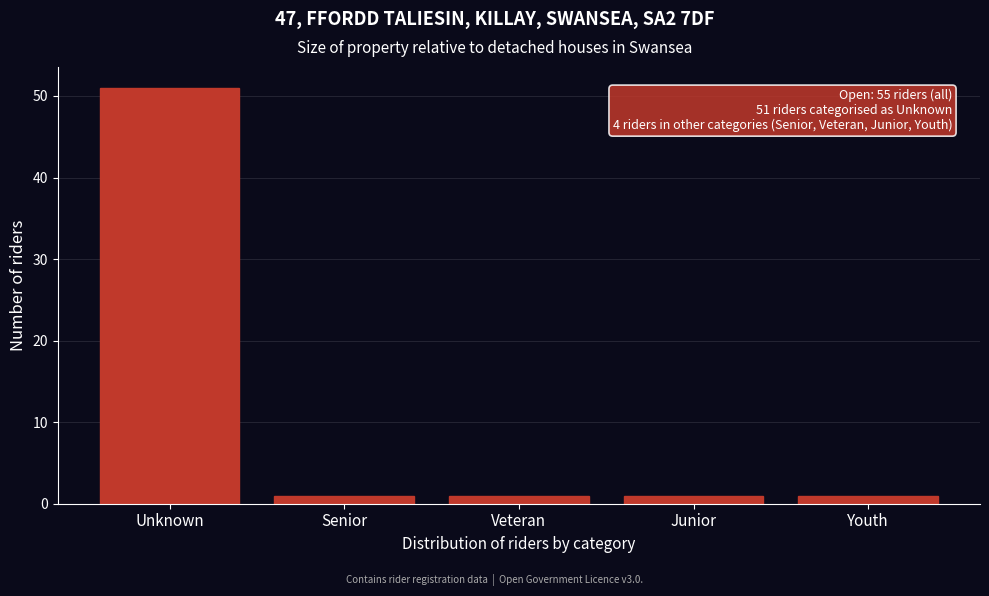

Reading left to right, transcribe all the data shown in this chart.

Unknown=51	Senior=1	Veteran=1	Junior=1	Youth=1